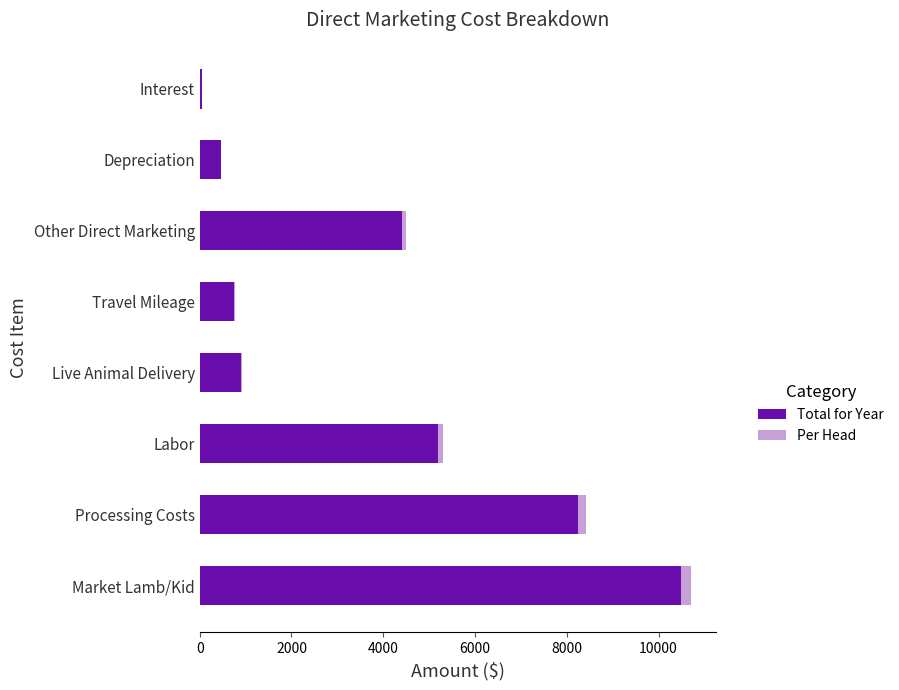

Is it true that Total for Year equals 747 at Travel Mileage?

True